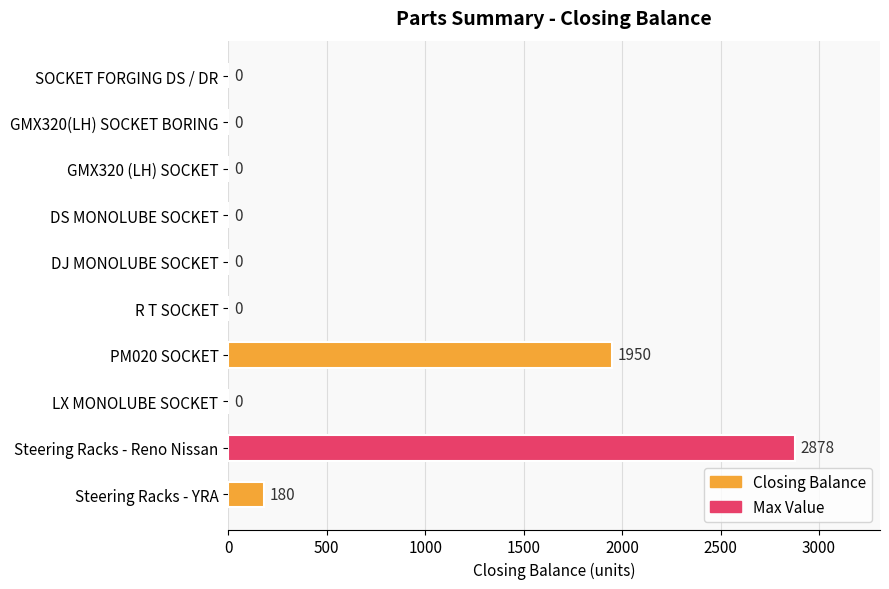

Are the bars horizontal?

Yes